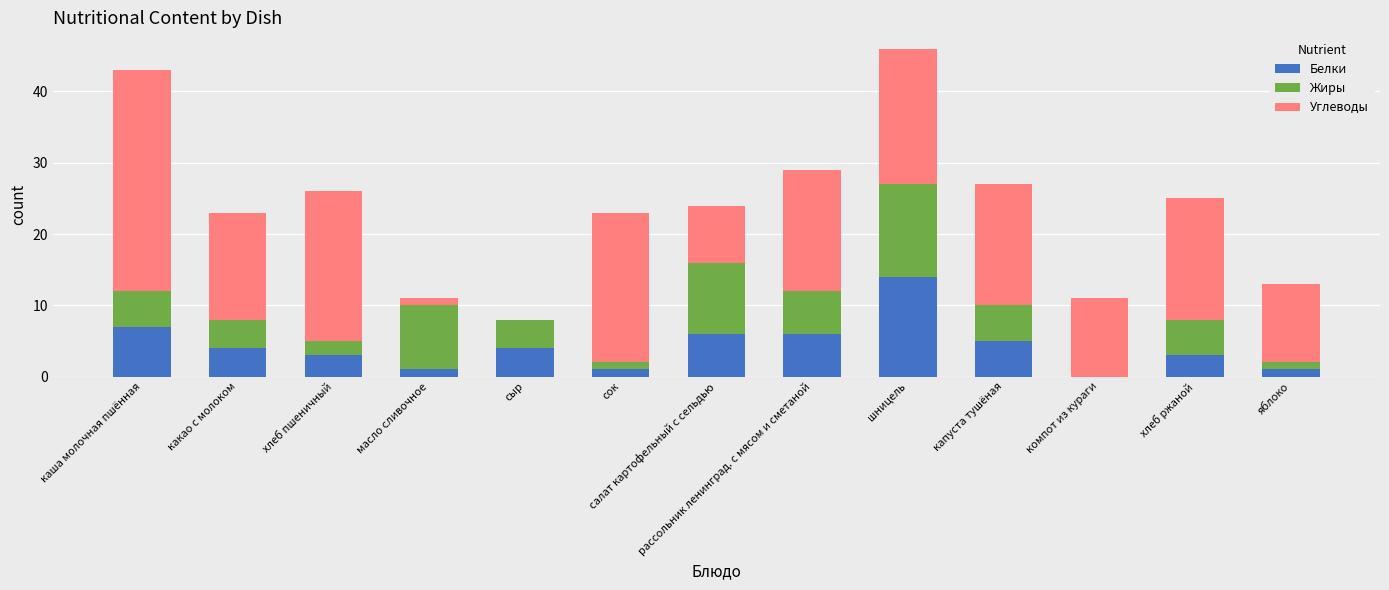

At which category is the sum across all series the highest?

шницель